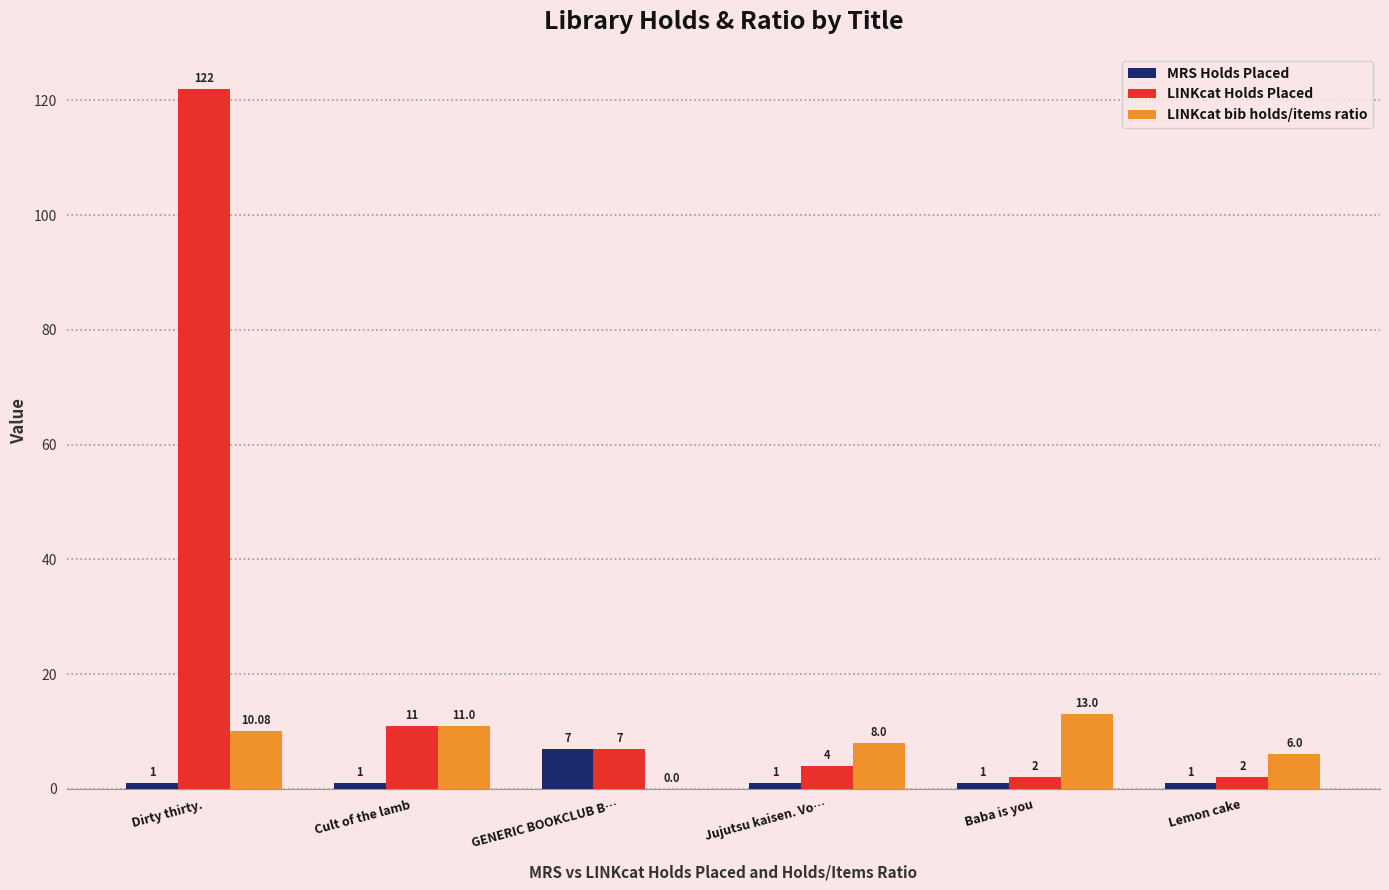

Is the value of LINKcat Holds Placed at Jujutsu kaisen. Vo… greater than the value of LINKcat bib holds/items ratio at Jujutsu kaisen. Vo…?

No